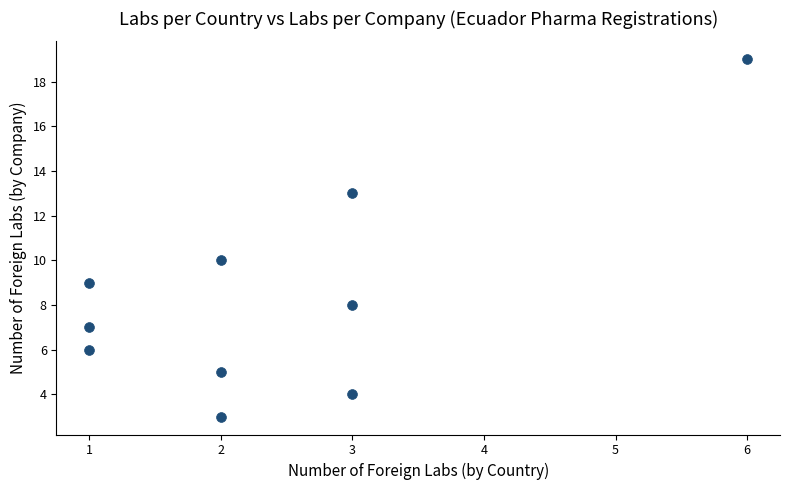

What Y value in the scatter plot is closest to 11?

10